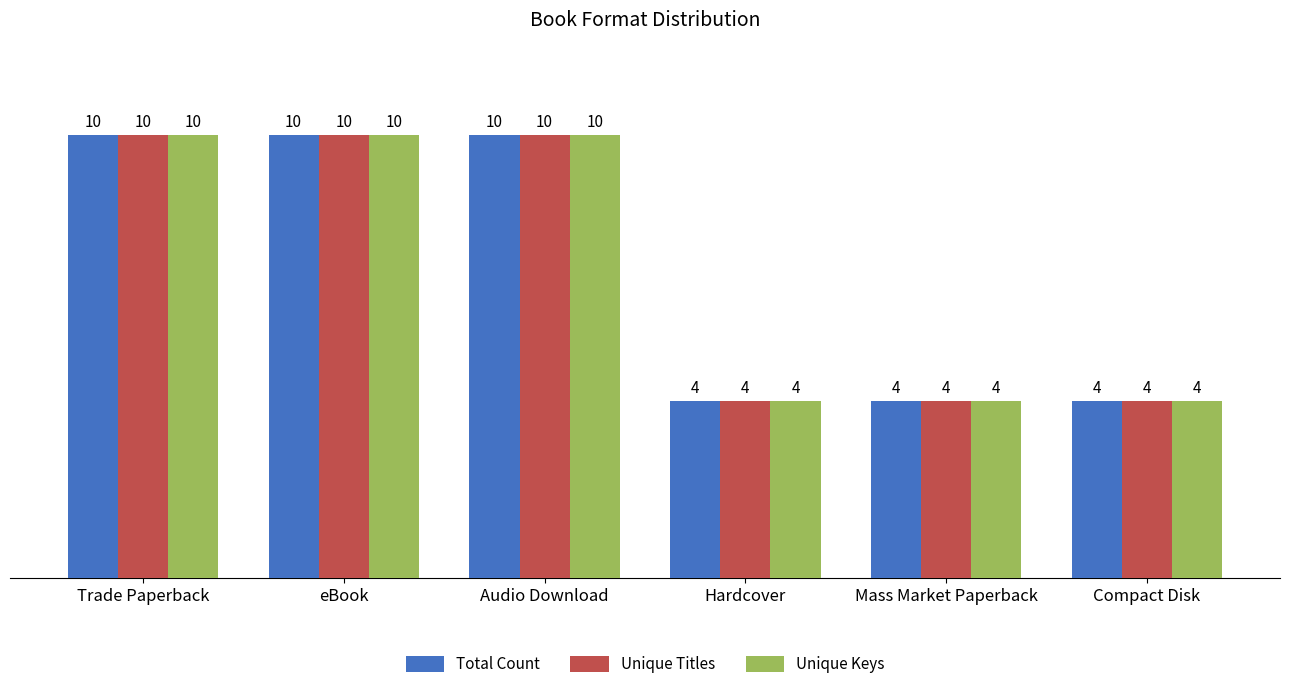

What is the sum of all Total Count values?

42